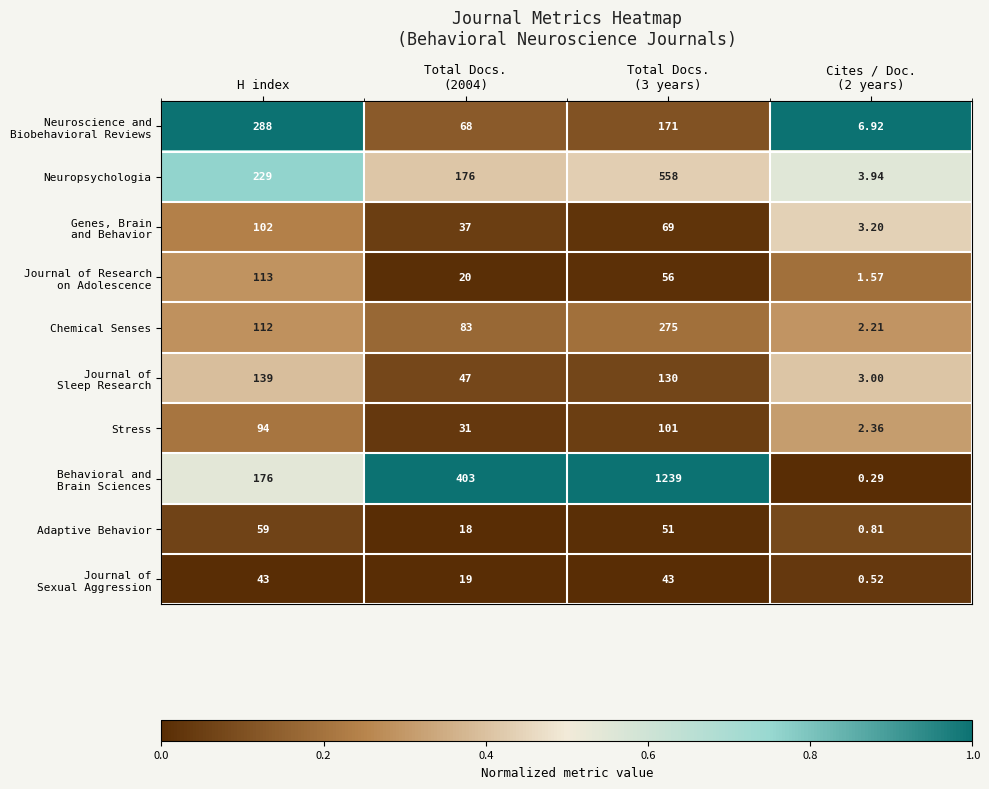

At which label does Adaptive Behavior first exceed 51?

H index